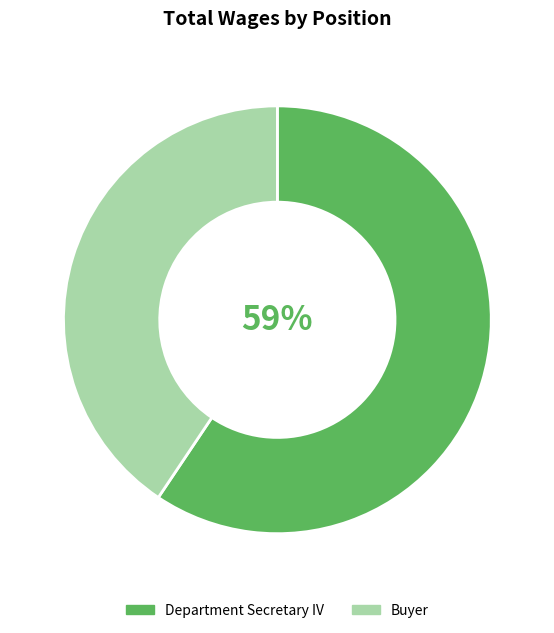

To the nearest percent, what is the combined percentage of Buyer and Department Secretary IV?

100%